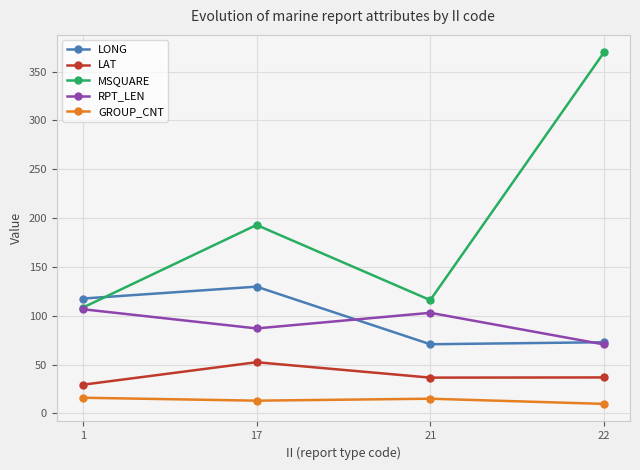

Rank the series by their maximum value, from lowest to highest.

GROUP_CNT, LAT, RPT_LEN, LONG, MSQUARE